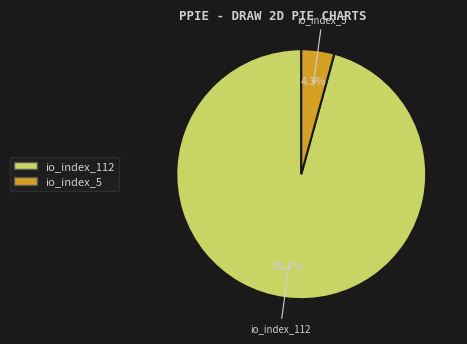

Which slice is the largest?

io_index_112